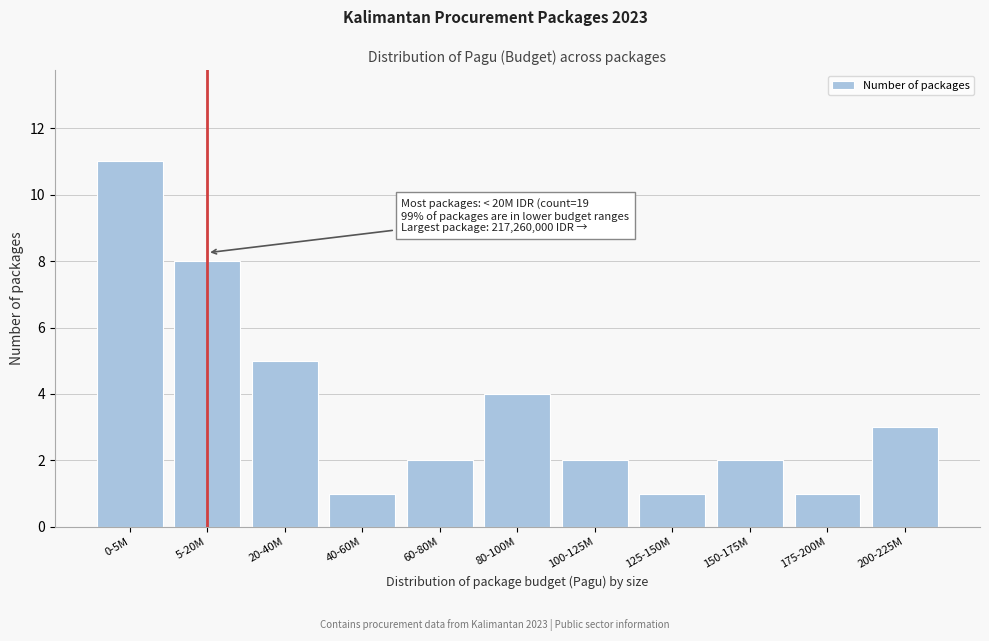

Reading left to right, extract all data points from this chart.

0-5M=11	5-20M=8	20-40M=5	40-60M=1	60-80M=2	80-100M=4	100-125M=2	125-150M=1	150-175M=2	175-200M=1	200-225M=3